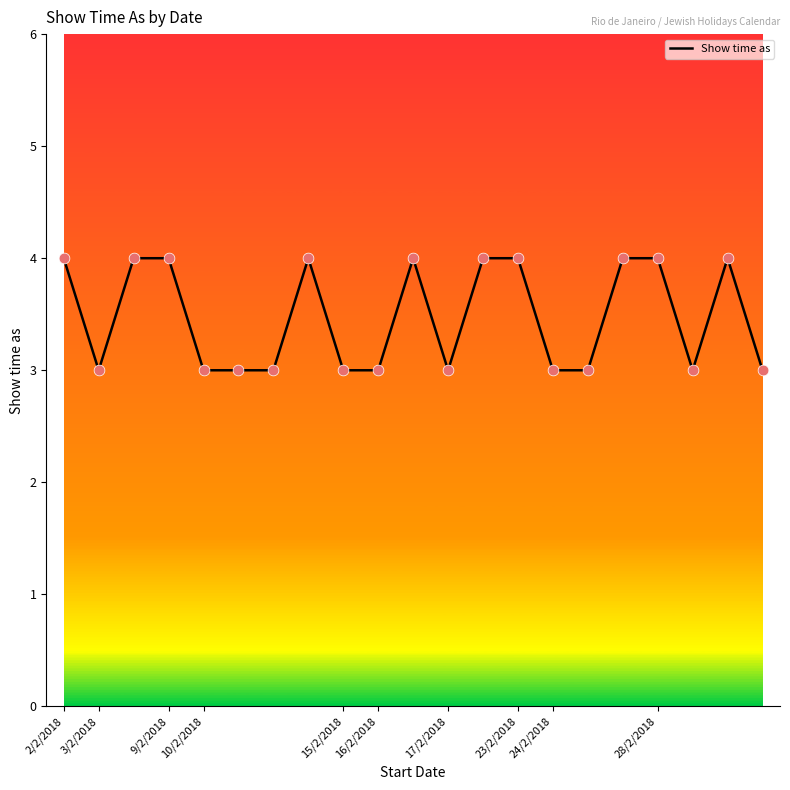

What is the minimum value shown in the chart?

3